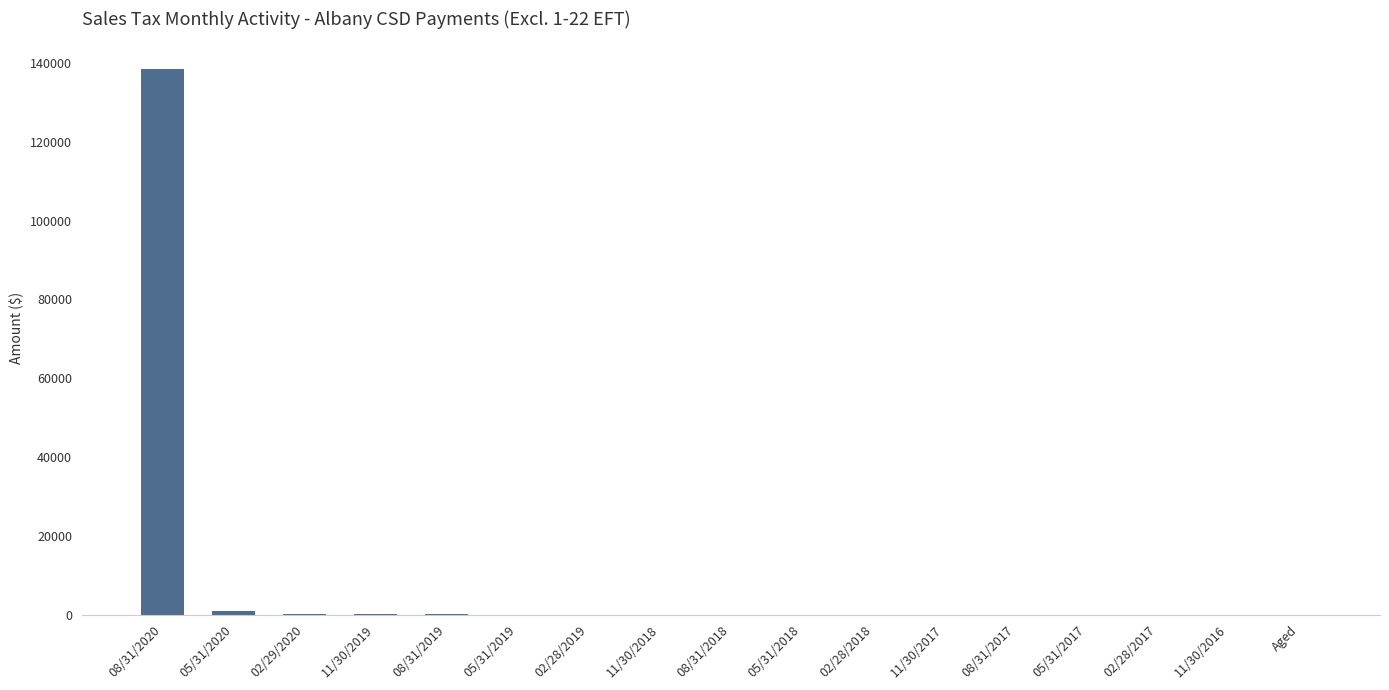

What is the sum of all values?

140224.5